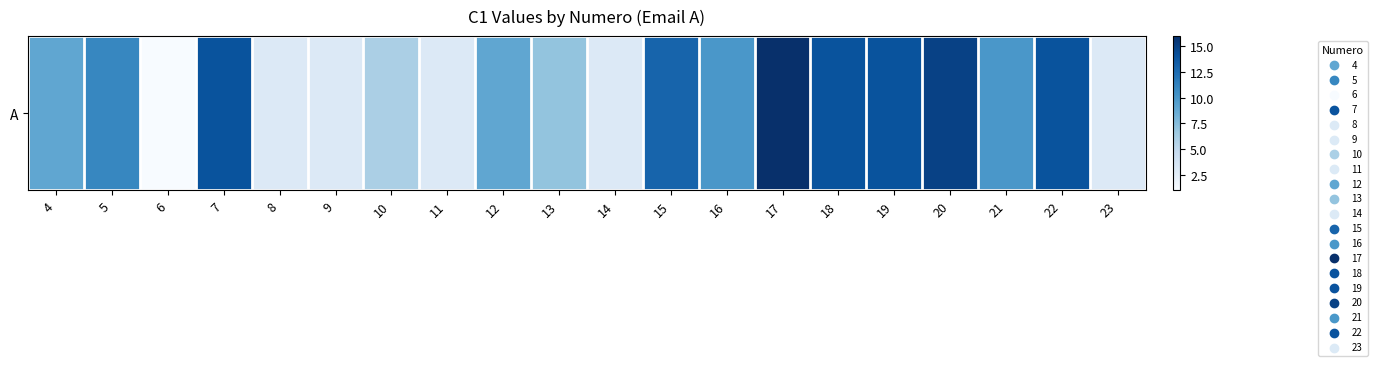

Rank the categories by value from lowest to highest.

6, 8, 9, 11, 14, 23, 10, 13, 4, 12, 16, 21, 5, 15, 7, 18, 19, 22, 20, 17